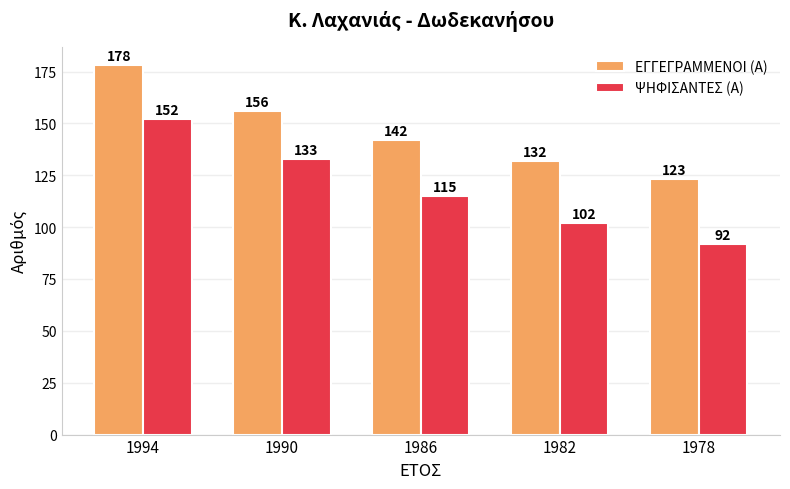

What are all the series names shown in the legend?

ΕΓΓΕΓΡΑΜΜΕΝΟΙ (Α), ΨΗΦΙΣΑΝΤΕΣ (Α)